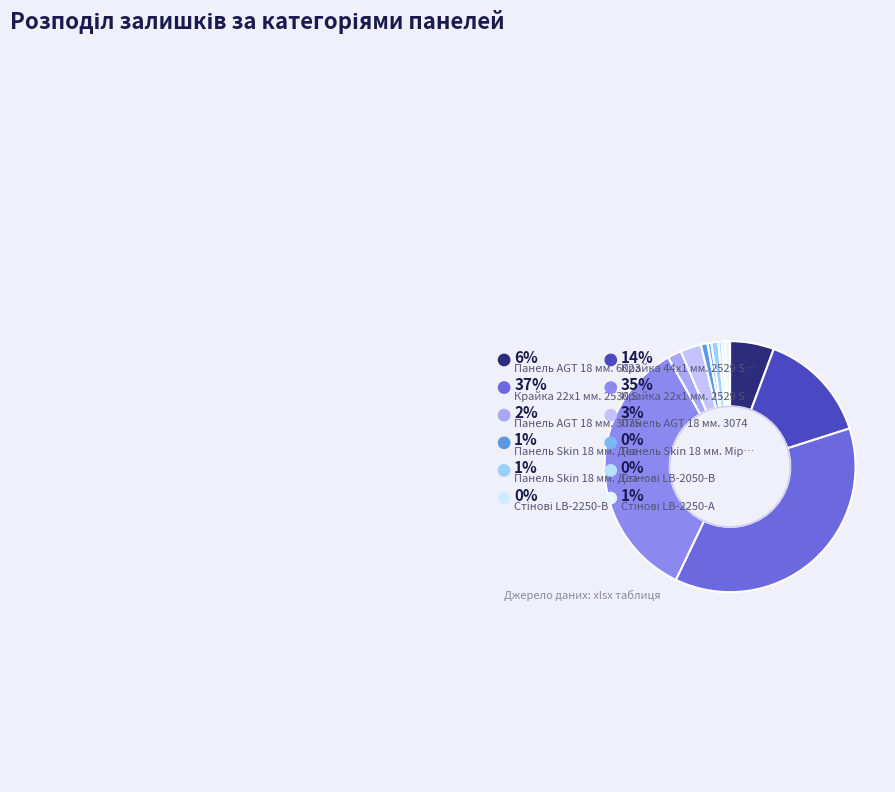

Which slice is the largest?

Крайка 22x1 мм. 2530 SN